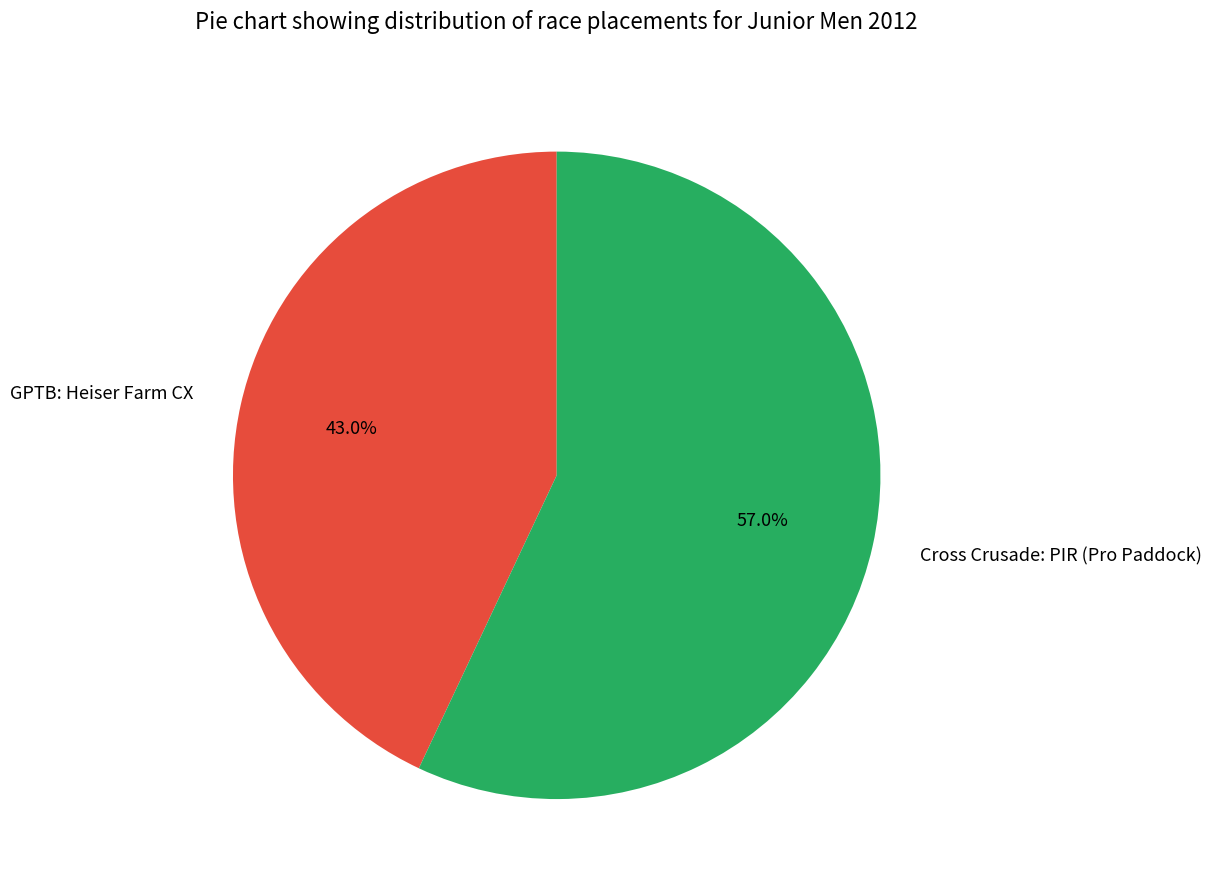

Is the sum of Cross Crusade: PIR (Pro Paddock) and GPTB: Heiser Farm CX greater than half?

Yes